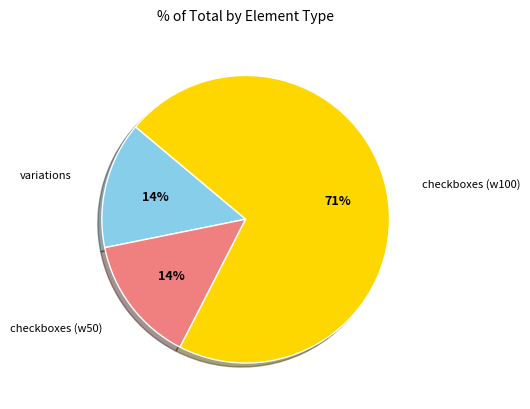

To the nearest percent, what is the average slice percentage?

33%